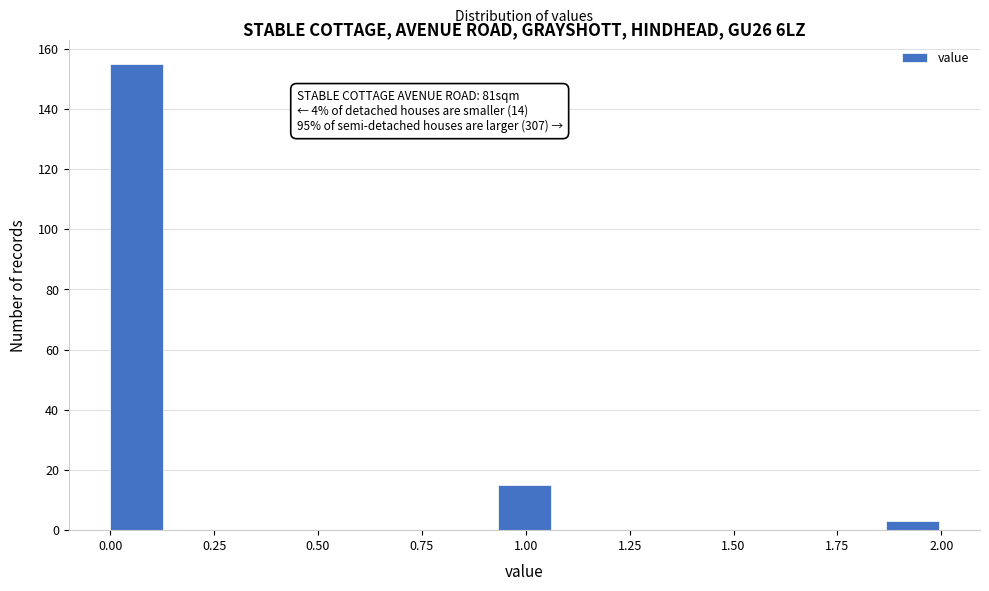

Around what value on the x-axis is the tallest bar? Give the approximate position of its centre, as read against the axis.

0.05